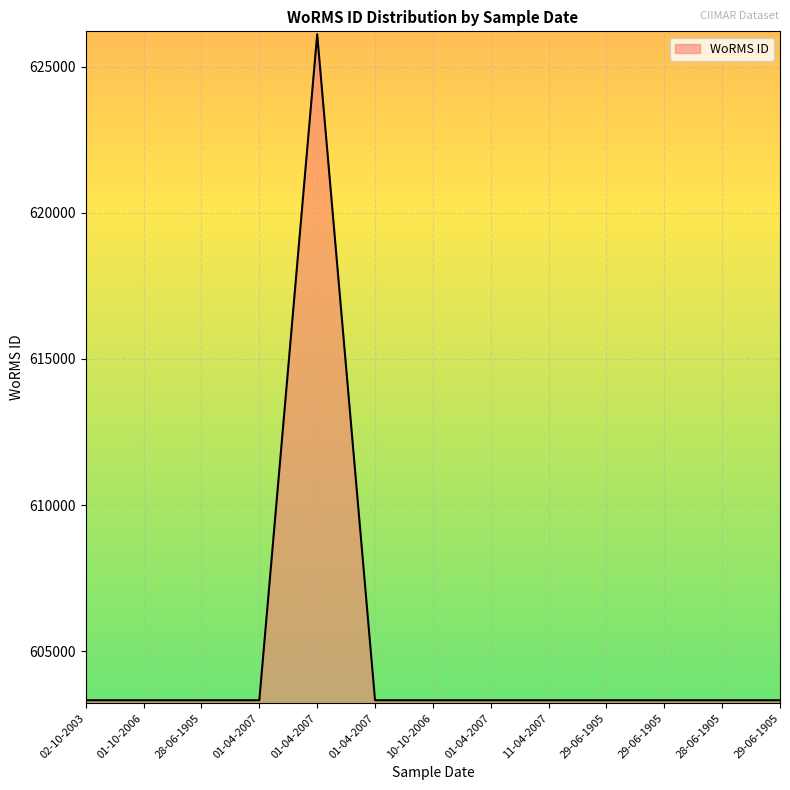

Where is the first local maximum?

01-04-2007